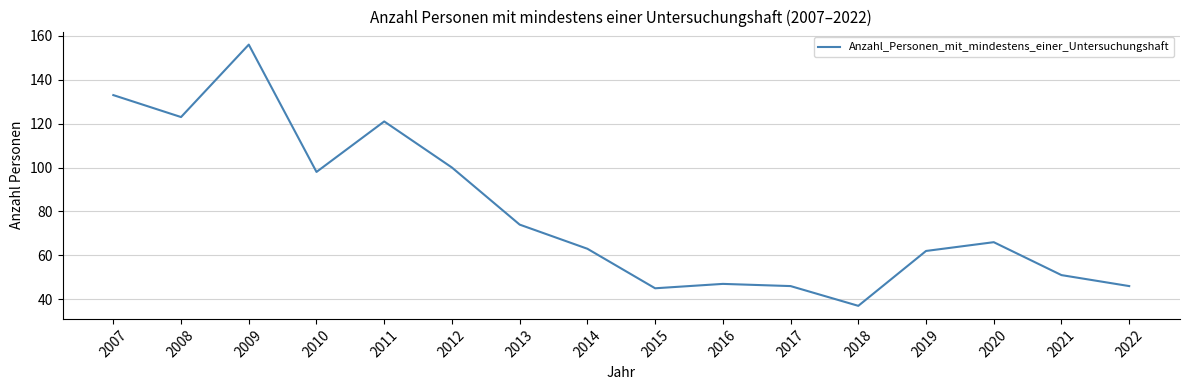

What is the sum of all values?

1268